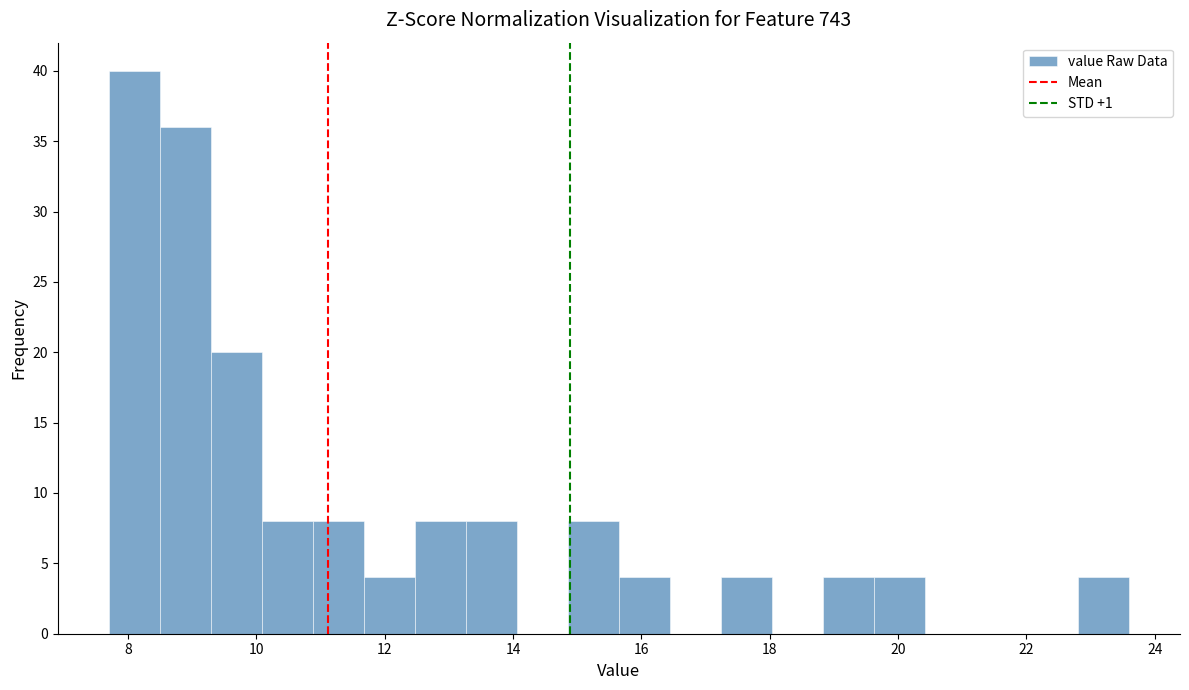

Around what value on the x-axis is the tallest bar? Give the approximate position of its centre, as read against the axis.

8.0